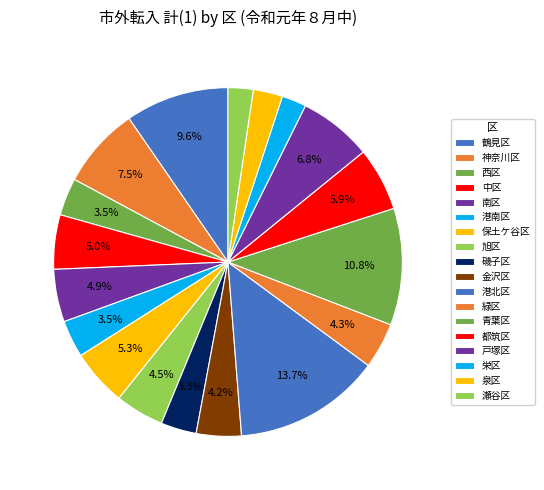

Does 保土ケ谷区 account for over 50% of the chart?

No